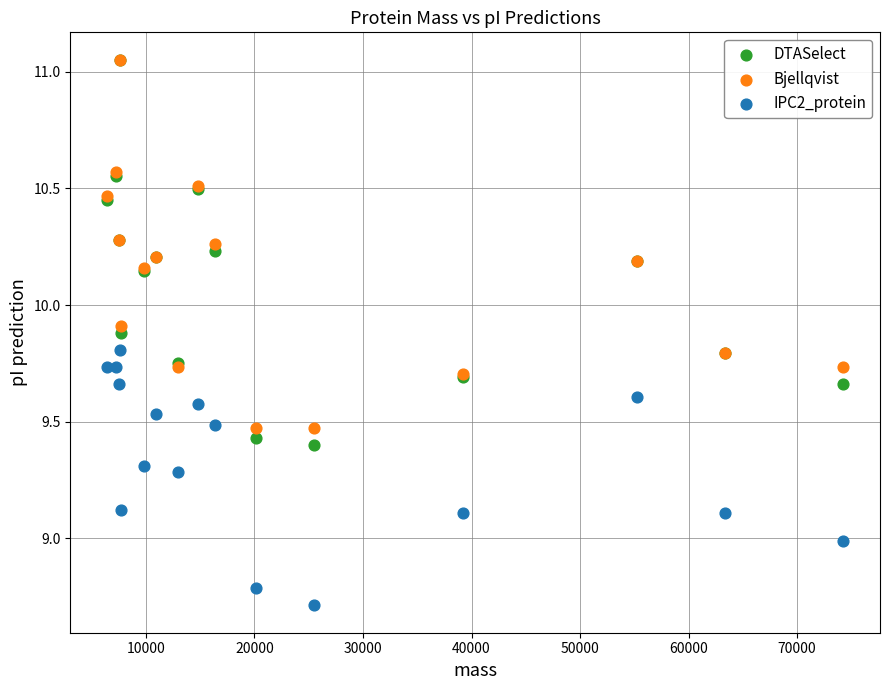

In the Bjellqvist series, what Y value is closest to 10?

9.9